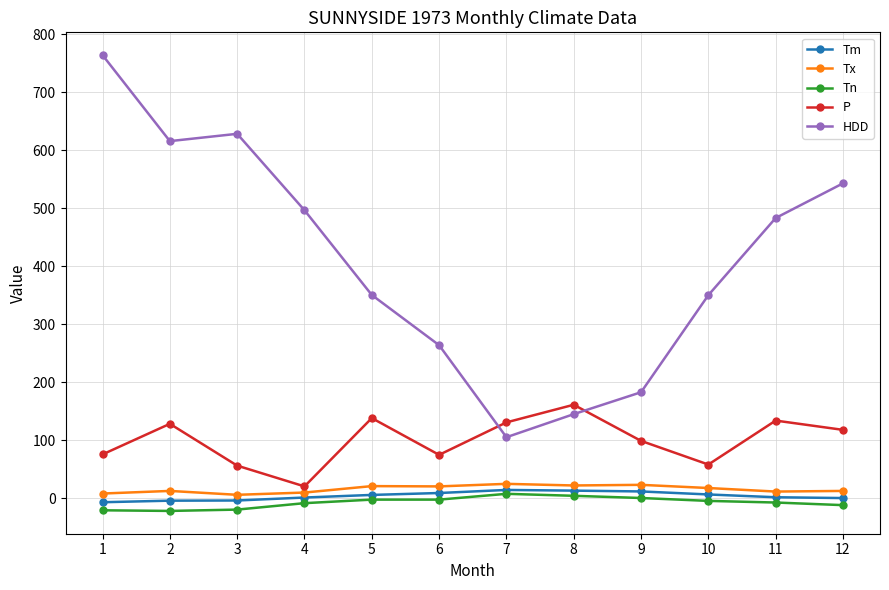

Where is the first local minimum for P?

4